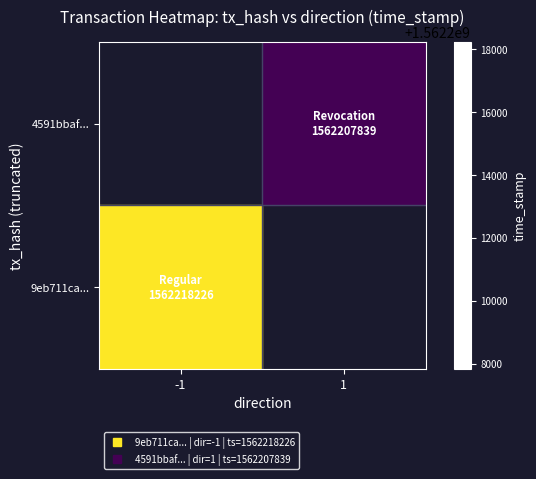

What is the highest value of the 9eb711ca... series?

1562218226.0